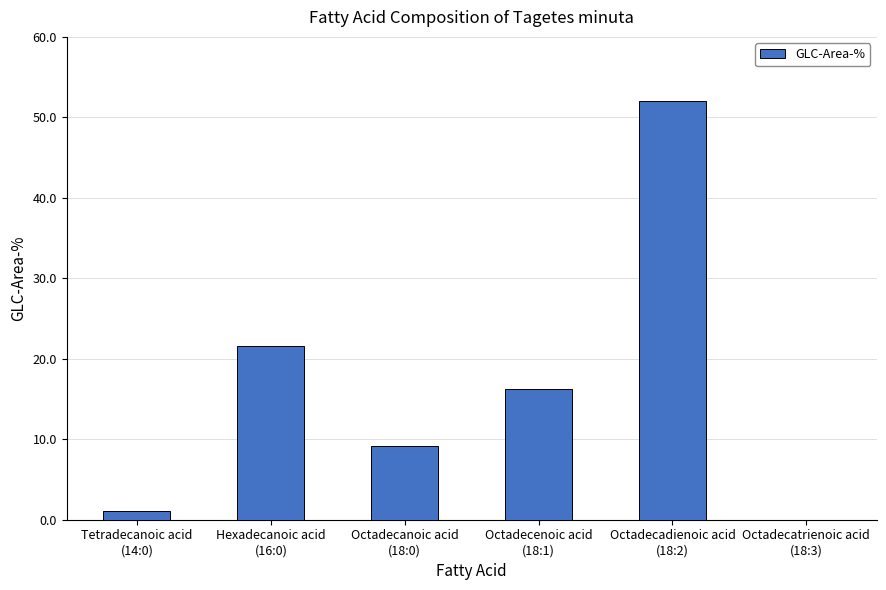

What is the difference between the values at Octadecanoic acid
(18:0) and Tetradecanoic acid
(14:0)?

8.0